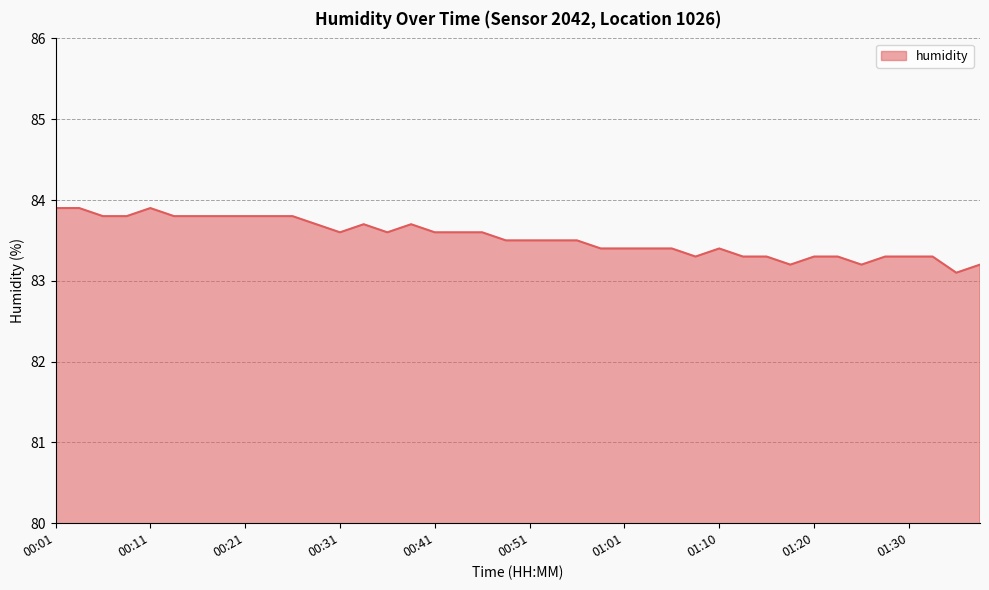

What is the minimum value shown in the chart?

83.1